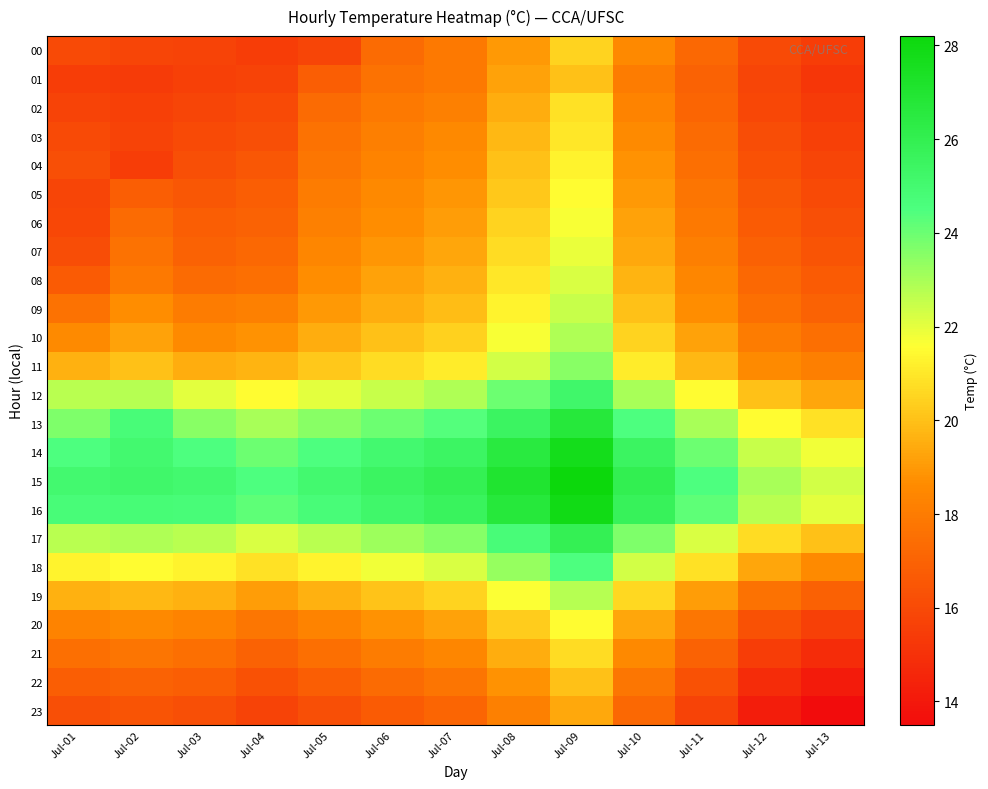

At which category does the chart reach its minimum across all series?

Jul-13